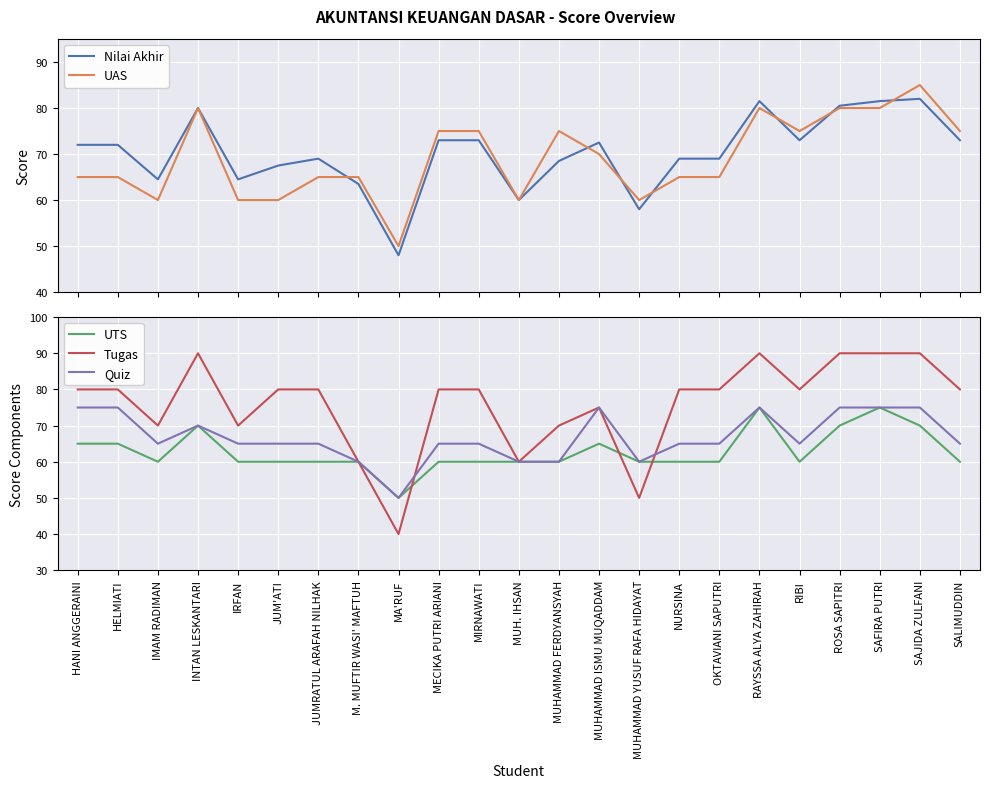

At which category is the sum across all series the highest?

SAJIDA ZULFANI